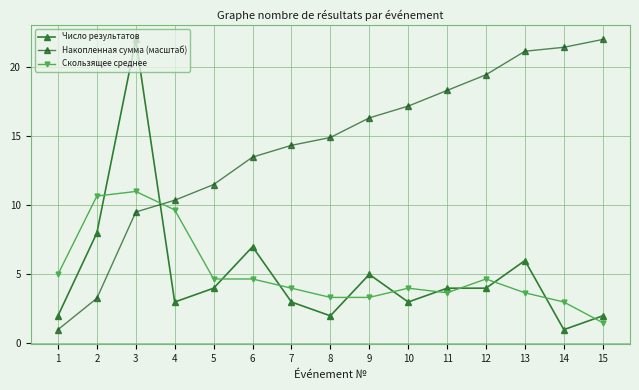

Reading right to left, list all the values displayed in this chart.

Число результатов: 2.0	1.0	6.0	4.0	4.0	3.0	5.0	2.0	3.0	7.0	4.0	3.0	22.0	8.0	2.0
Накопленная сумма (масштаб): 22.0	21.4	21.1	19.4	18.3	17.2	16.3	14.9	14.3	13.5	11.5	10.4	9.5	3.3	1.0
Скользящее среднее: 1.5	3.0	3.7	4.7	3.7	4.0	3.3	3.3	4.0	4.7	4.7	9.7	11.0	10.7	5.0